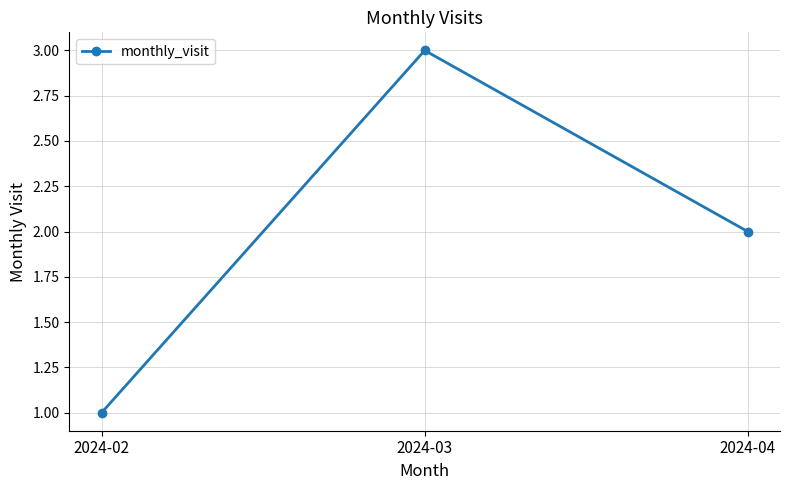

What is the sum of all values?

6